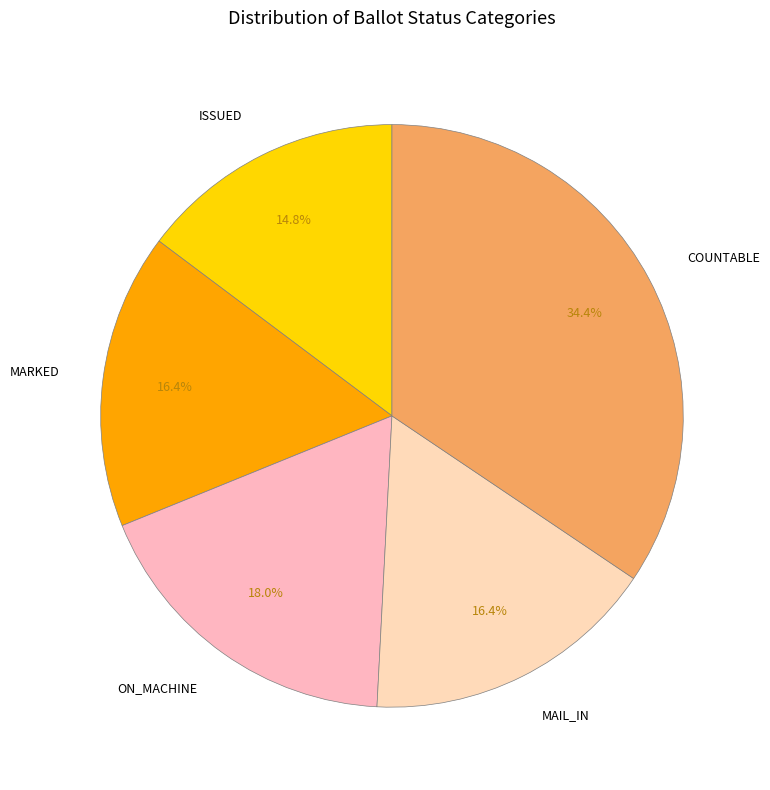

Count the number of slices in the pie.

5